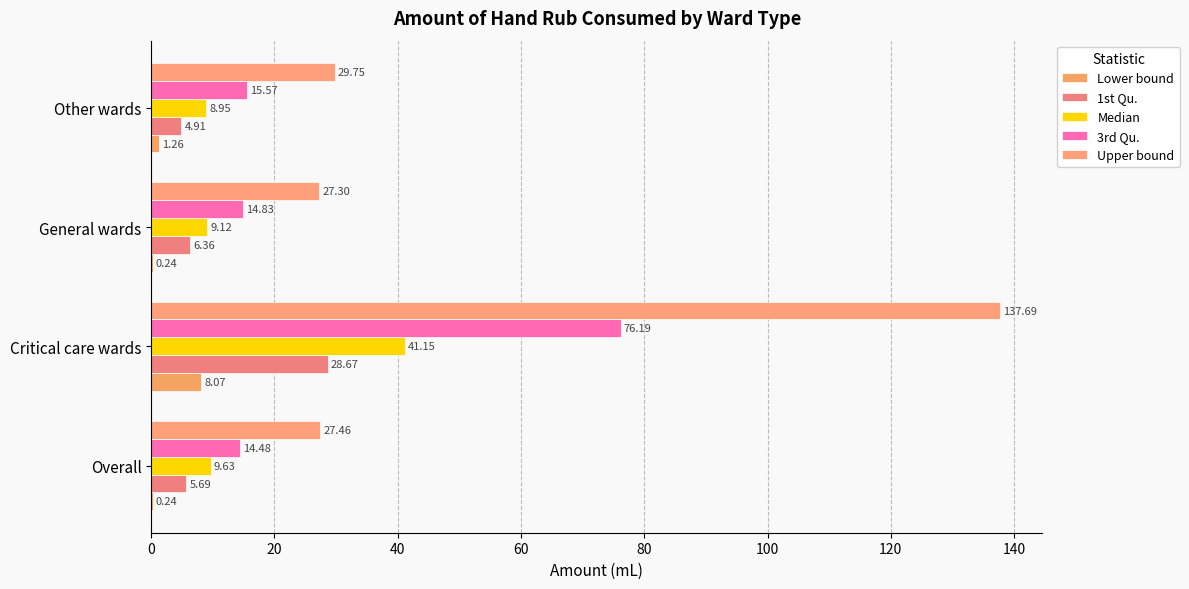

Which series has the largest total across all categories?

Upper bound